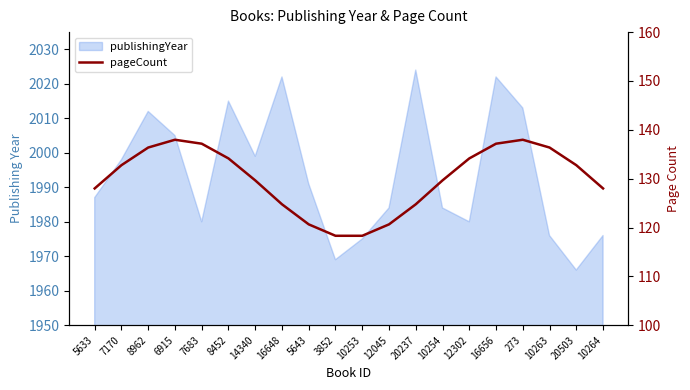

What position from the left is 3852?

10